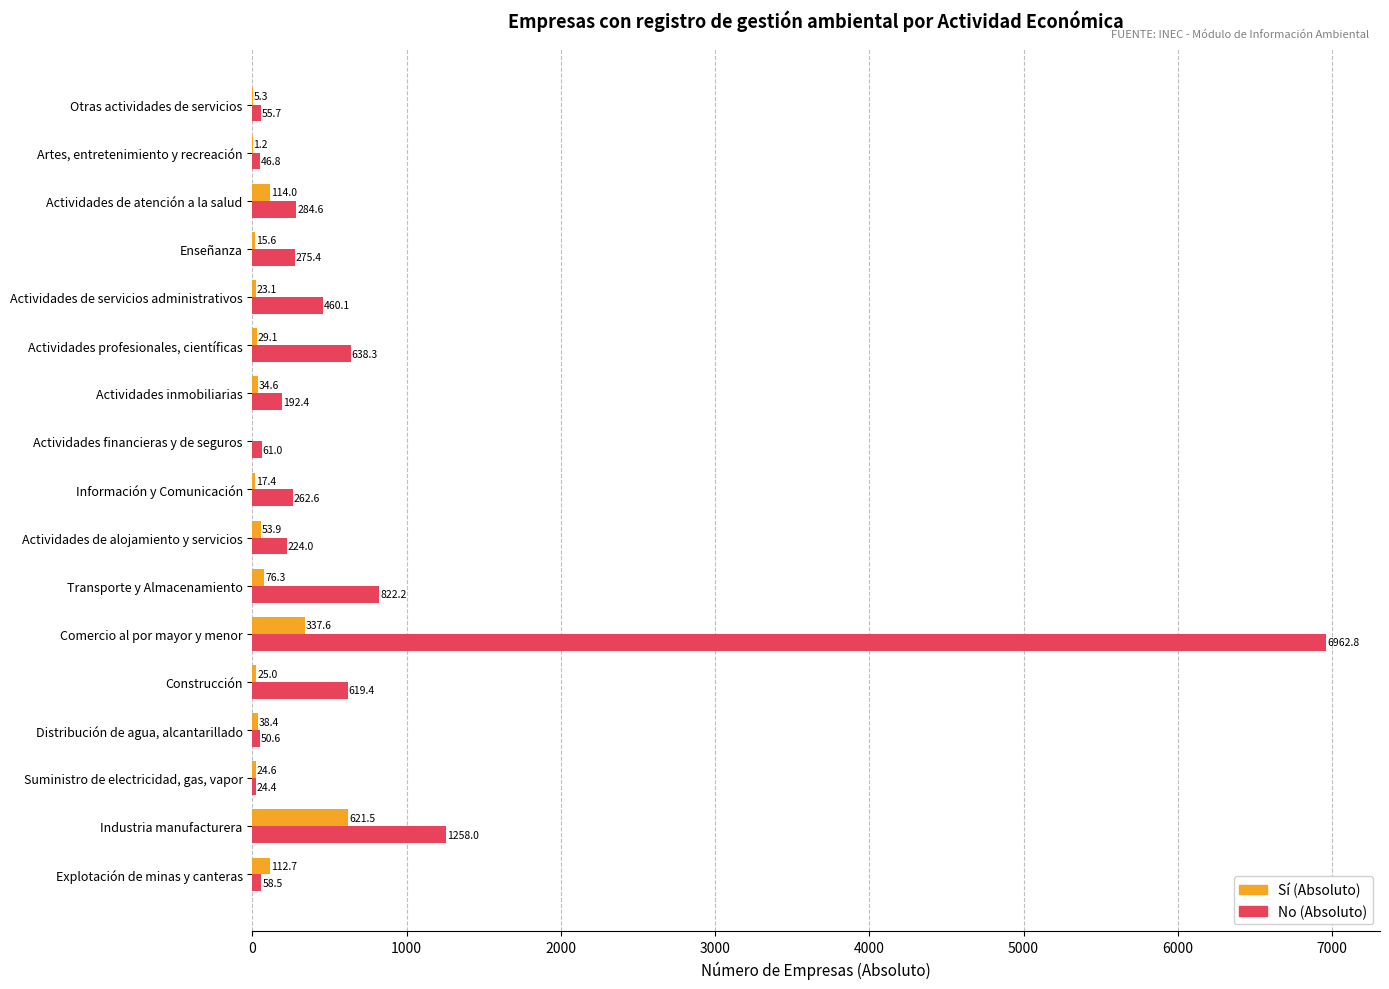

Where is No (Absoluto) nearest to the value 3493?

Industria manufacturera